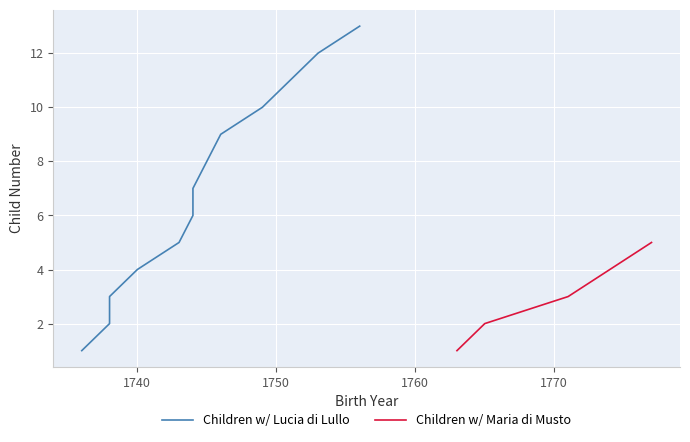

What is the difference between the maximum and minimum values?

12